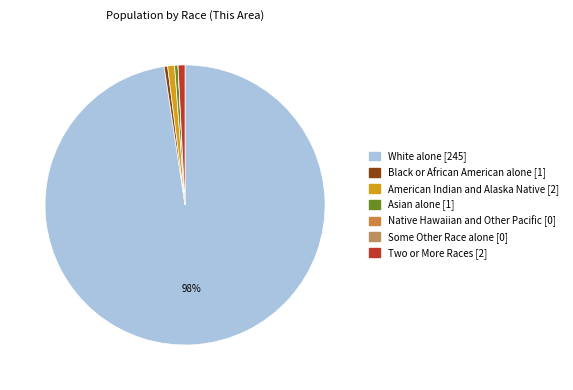

How many slices are in this pie chart?

7